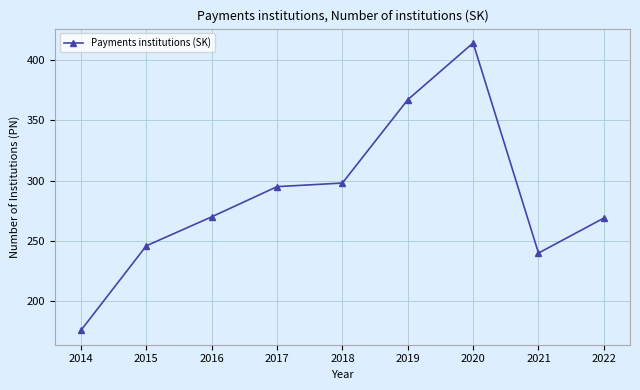

Which label corresponds to the largest value in the chart?

2020